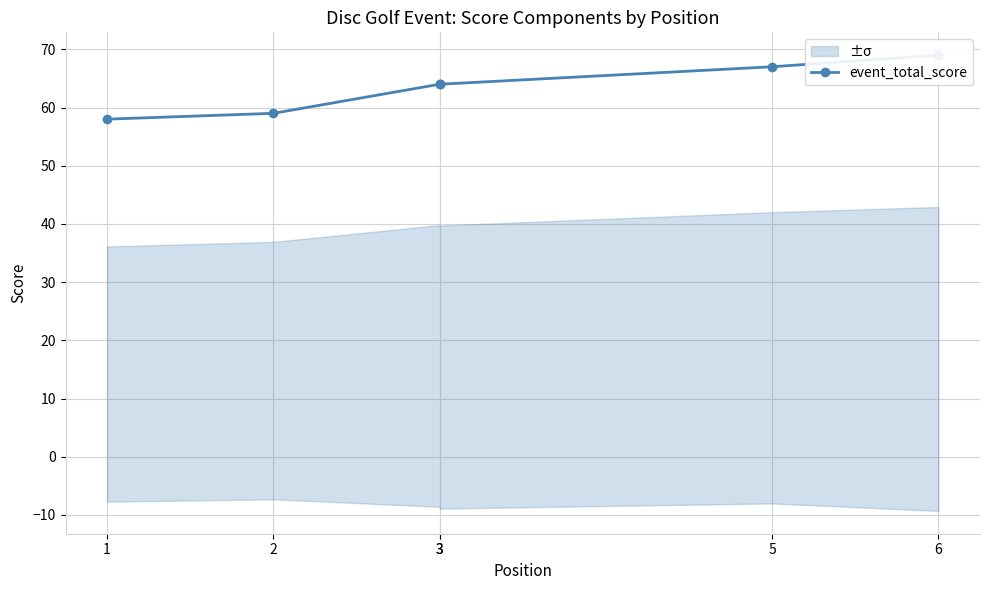

What is the sum of all values?

381